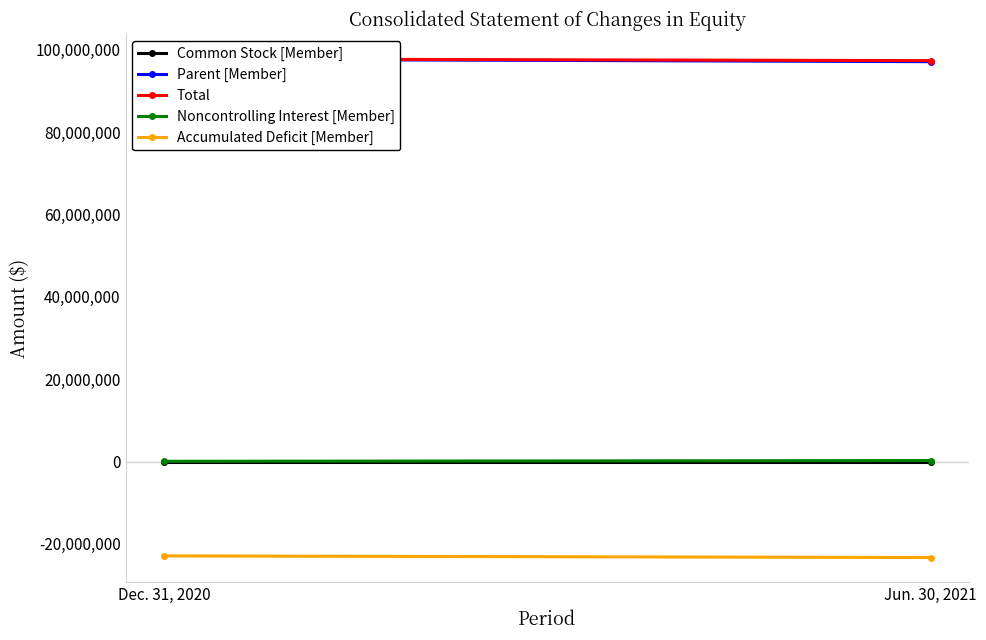

At which category is the sum across all series the highest?

Dec. 31, 2020